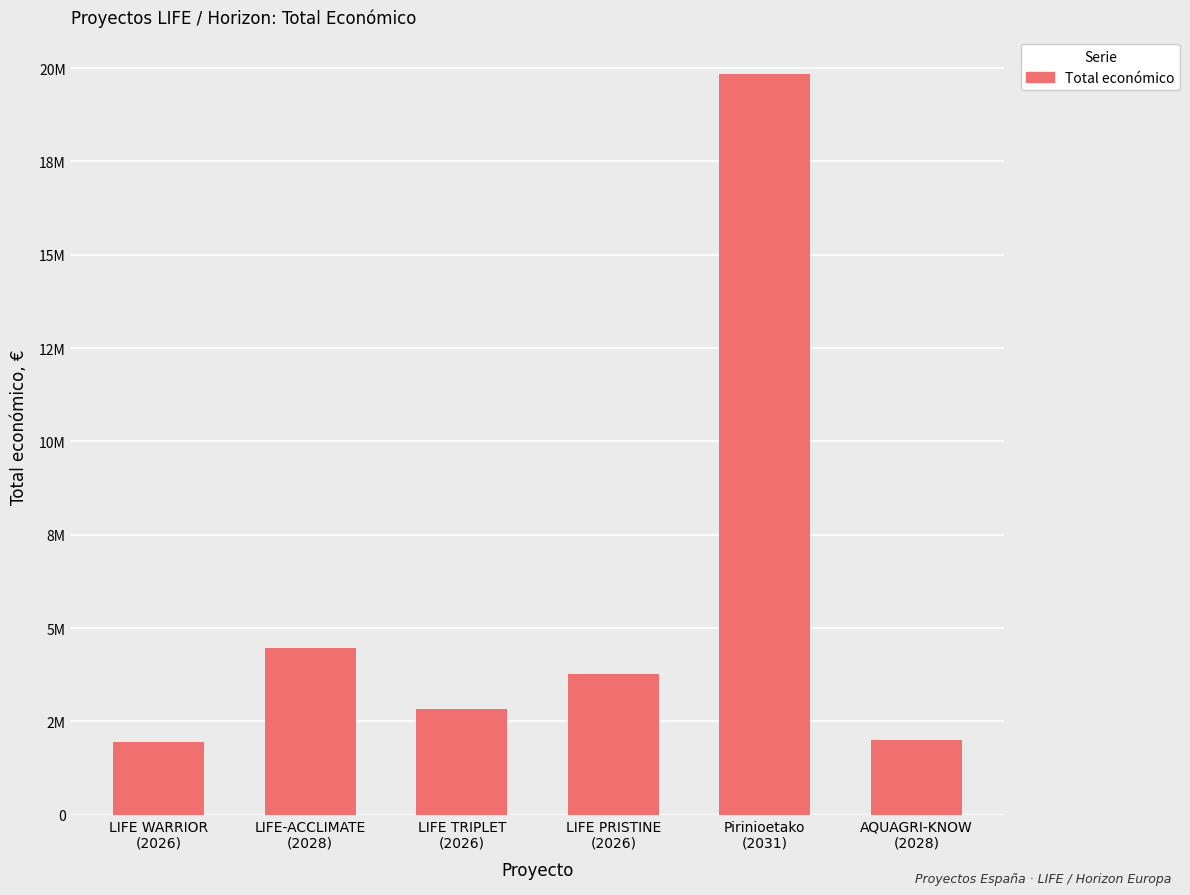

Does the chart contain any negative values?

No